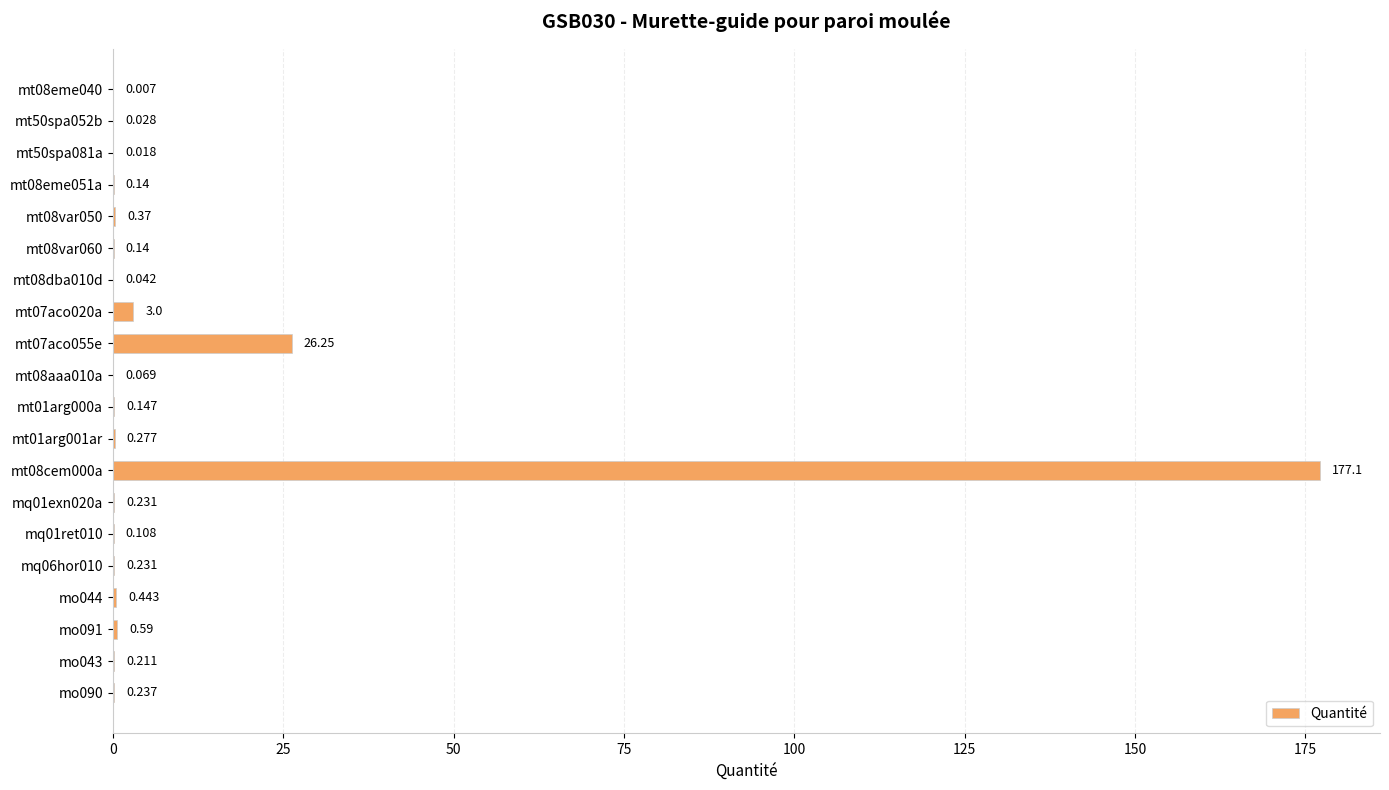

At which label is the value closest to 88?

mt07aco055e